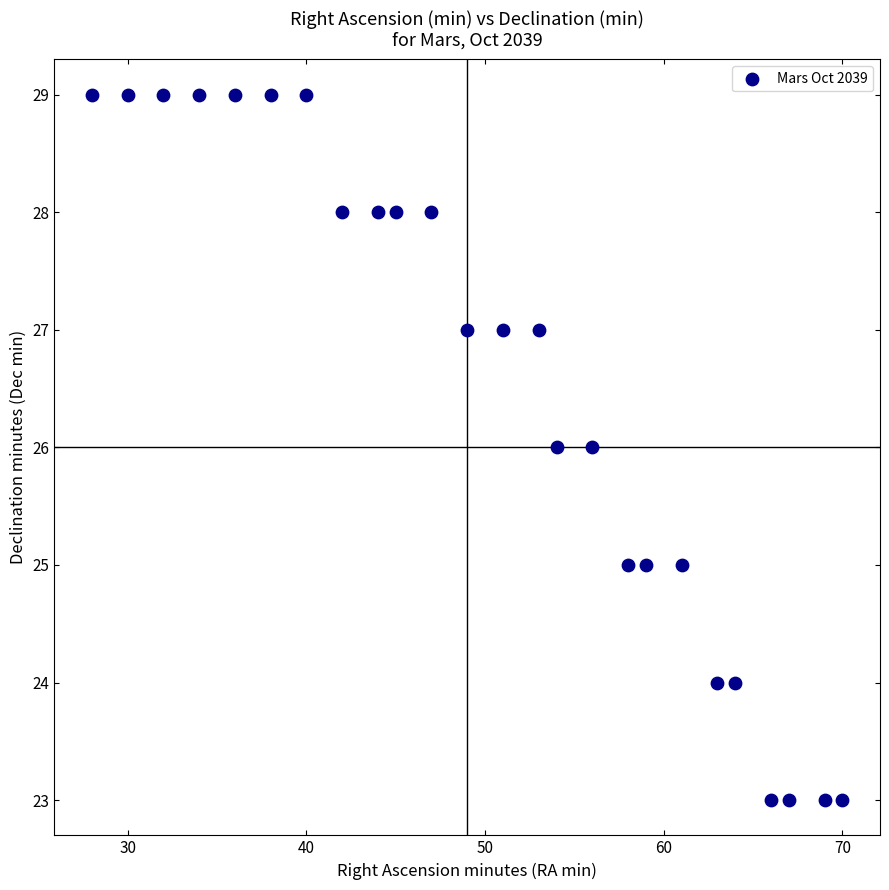

What is the range of Y values (max minus min)?

6